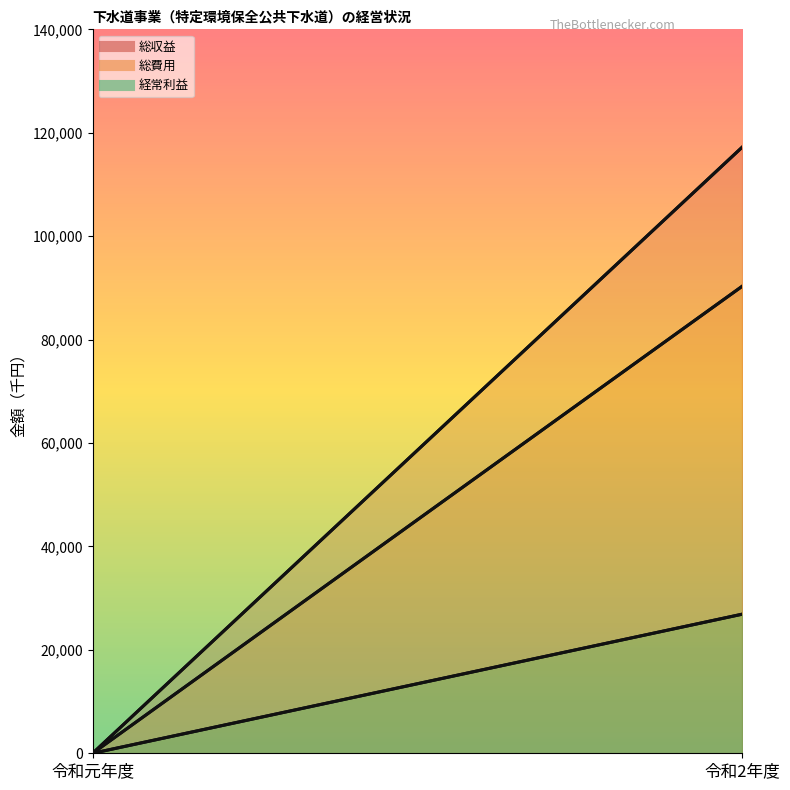

What is the difference between the 総収益 values at 令和元年度 and 令和2年度?

117201